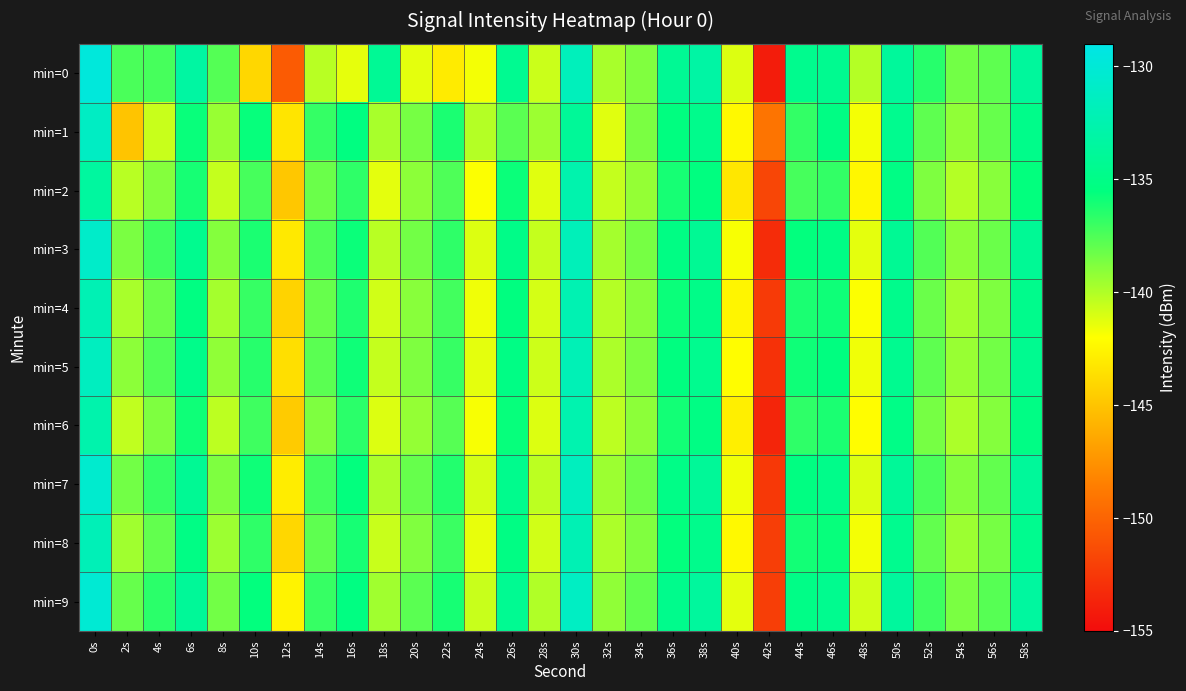

Which series has the largest total across all categories?

min=9